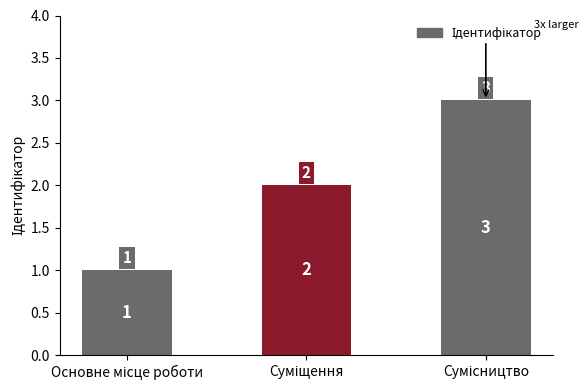

Rank the categories by value from highest to lowest.

Сумісництво, Суміщення, Основне місце роботи